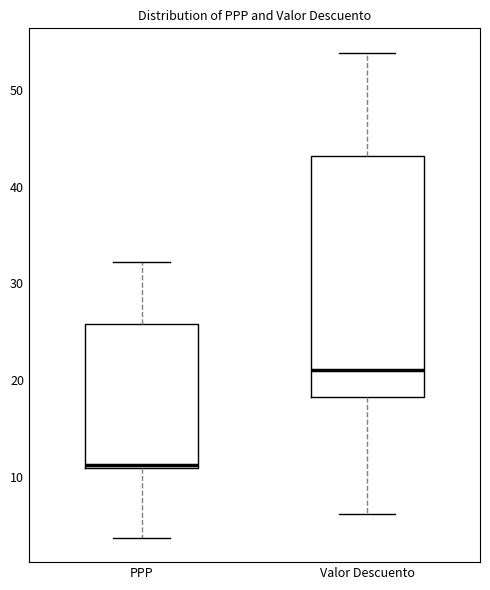

Which box's median line is the lowest?

PPP